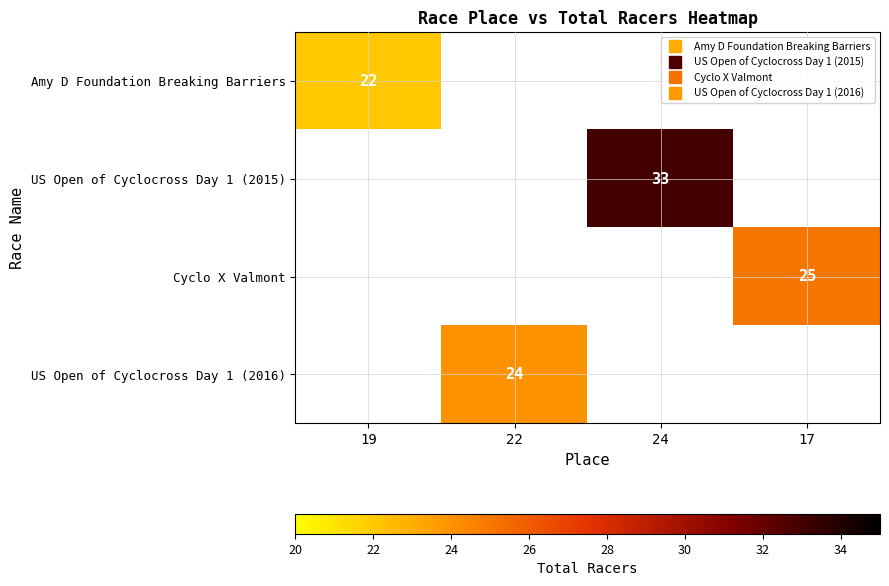

How many categories are shown in the chart?

4